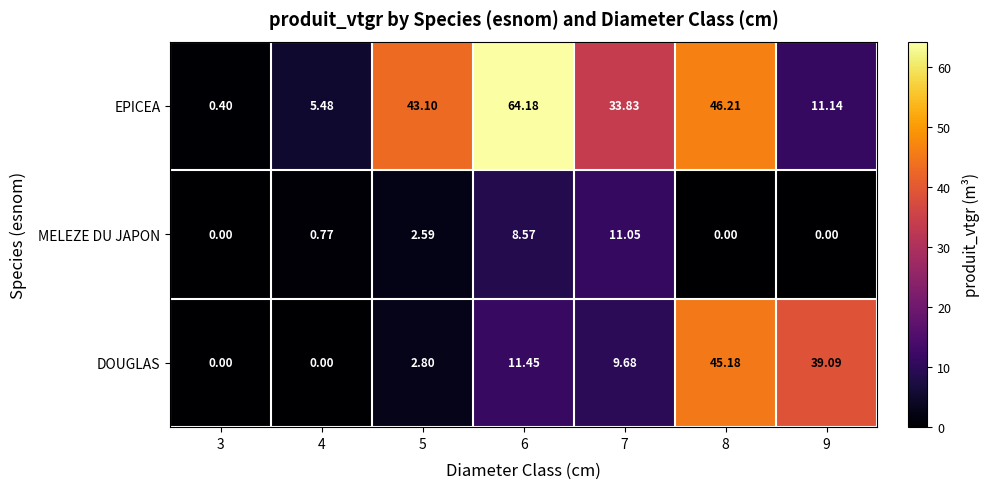

At 9, list the series in order from largest to smallest.

DOUGLAS, EPICEA, MELEZE DU JAPON